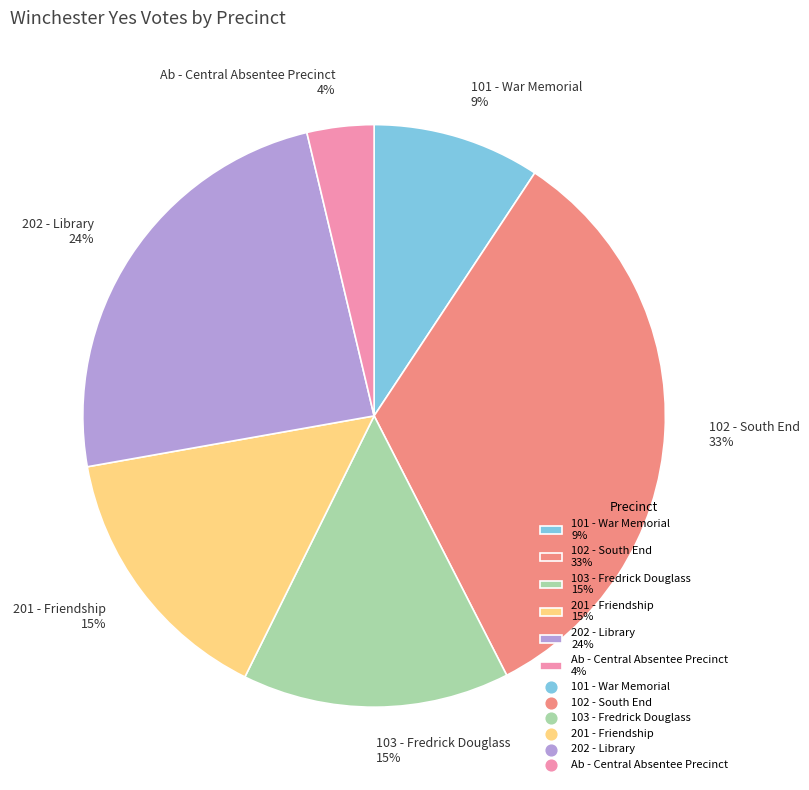

Between Ab - Central Absentee Precinct 4% and 101 - War Memorial 9%, which is larger?

101 - War Memorial 9%